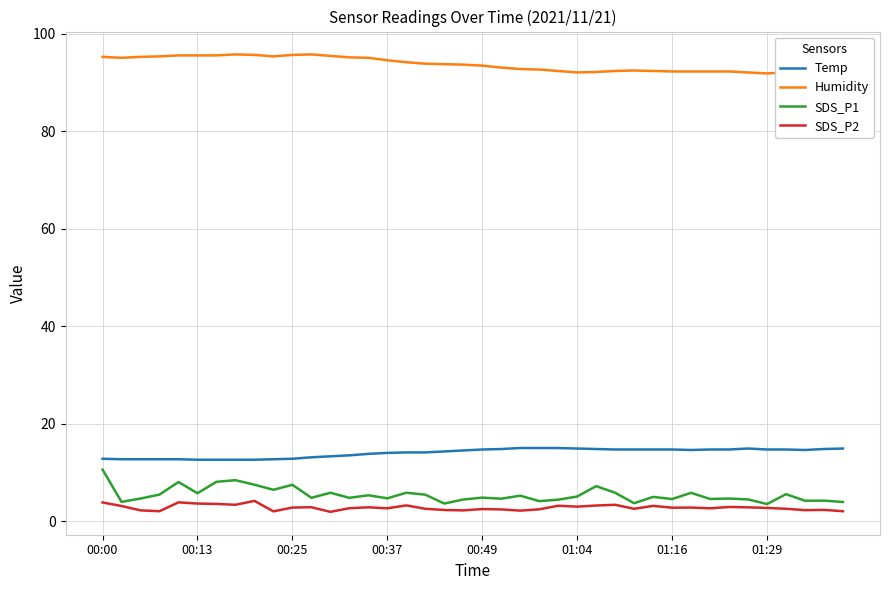

True or false: Temp has a value of 25.4 at 01:04.

False